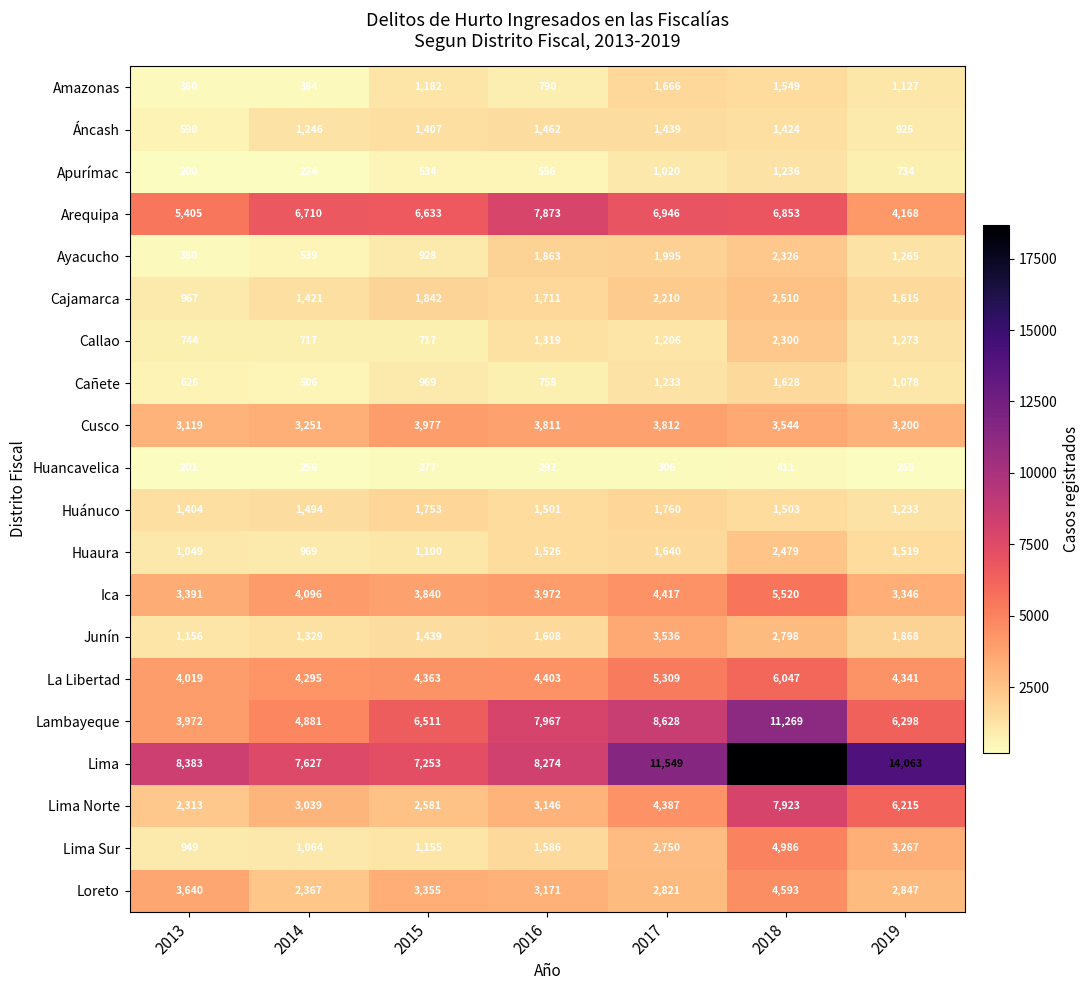

What is the difference between the maximum and minimum values in the La Libertad series?

2028